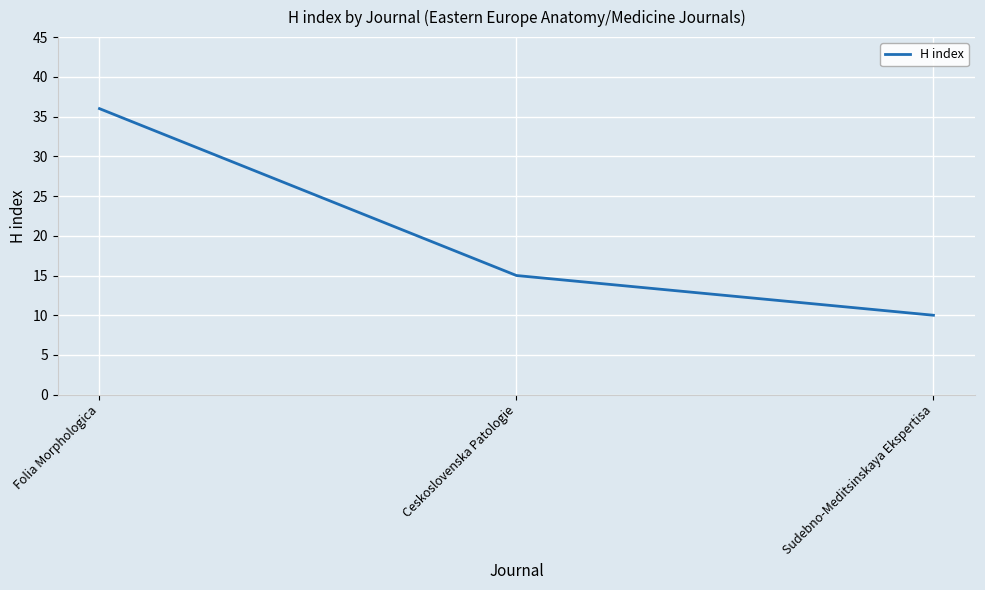

What position from the right is Ceskoslovenska Patologie?

2